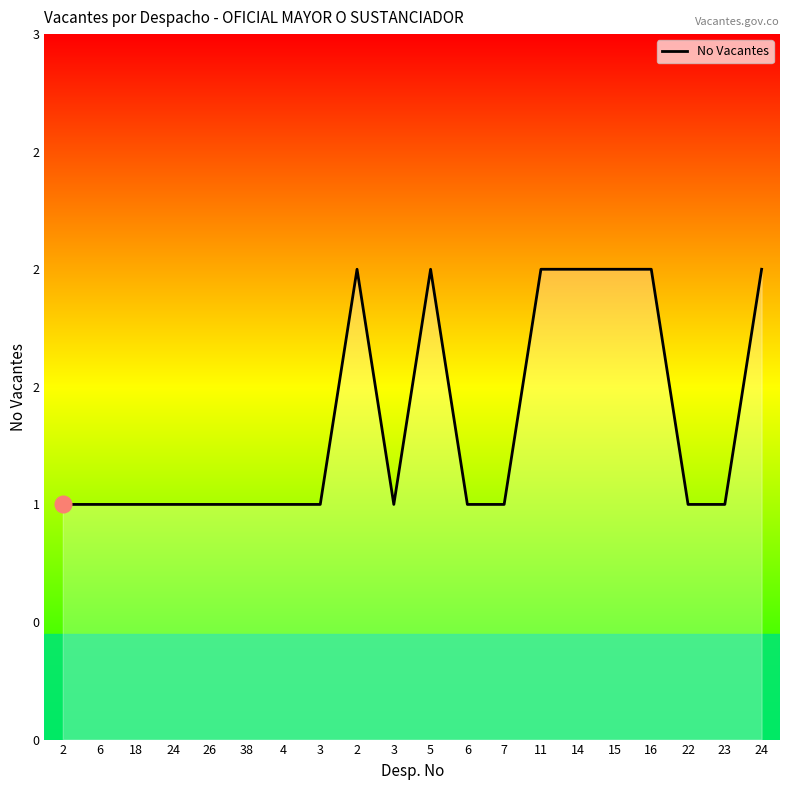

What is the difference between the second highest and minimum values?

1